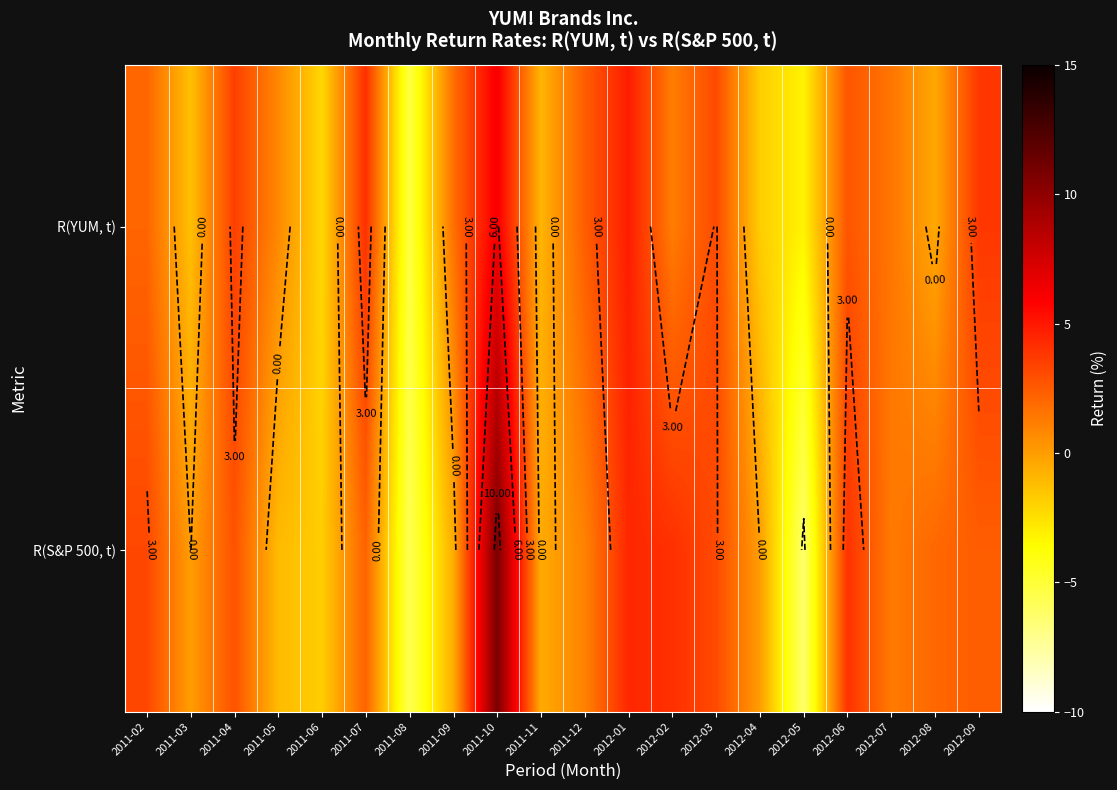

What is the sum of the R(S&P 500, t) values at 2012-08 and 2012-04?

2.0